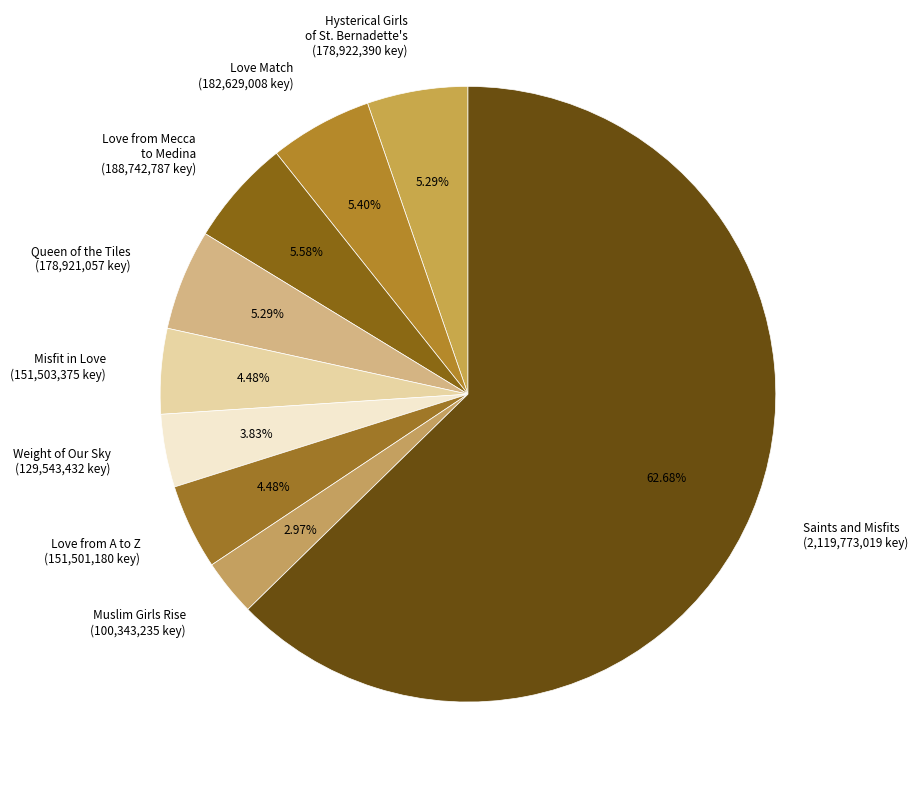

What percentage is the Weight of Our Sky slice, to the nearest percent?

4%